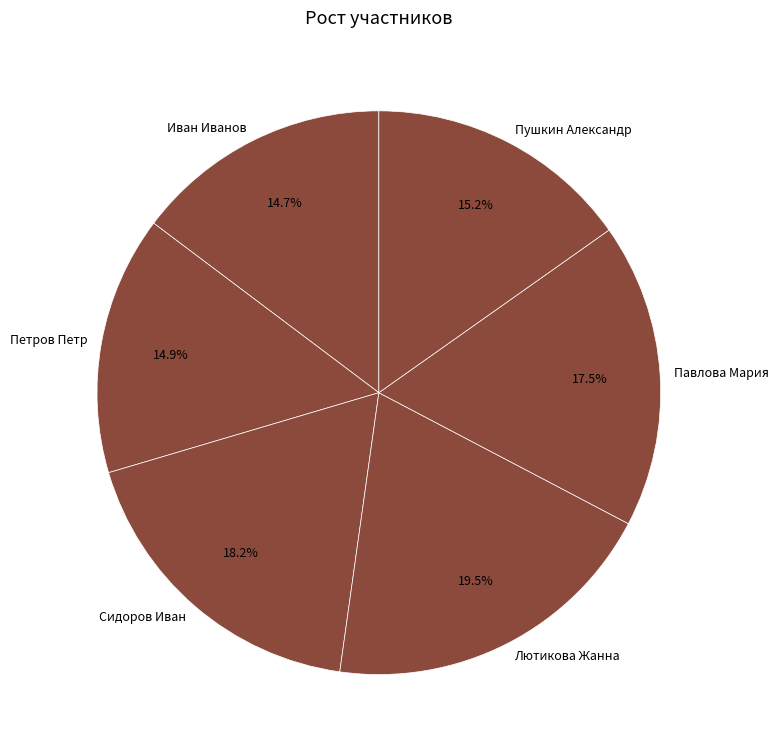

Does Сидоров Иван represent more than half of the total?

No